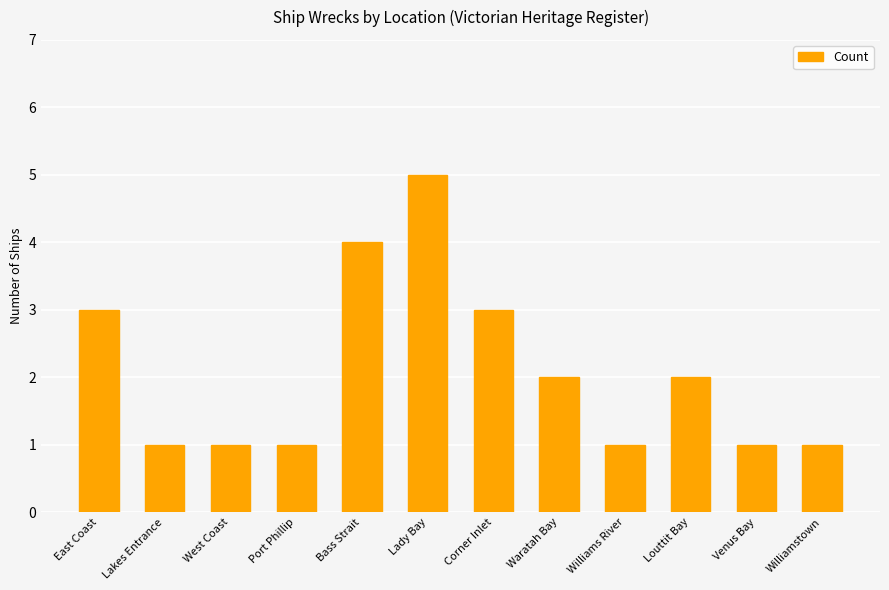

What is the value of the 7th bar from the left?

3